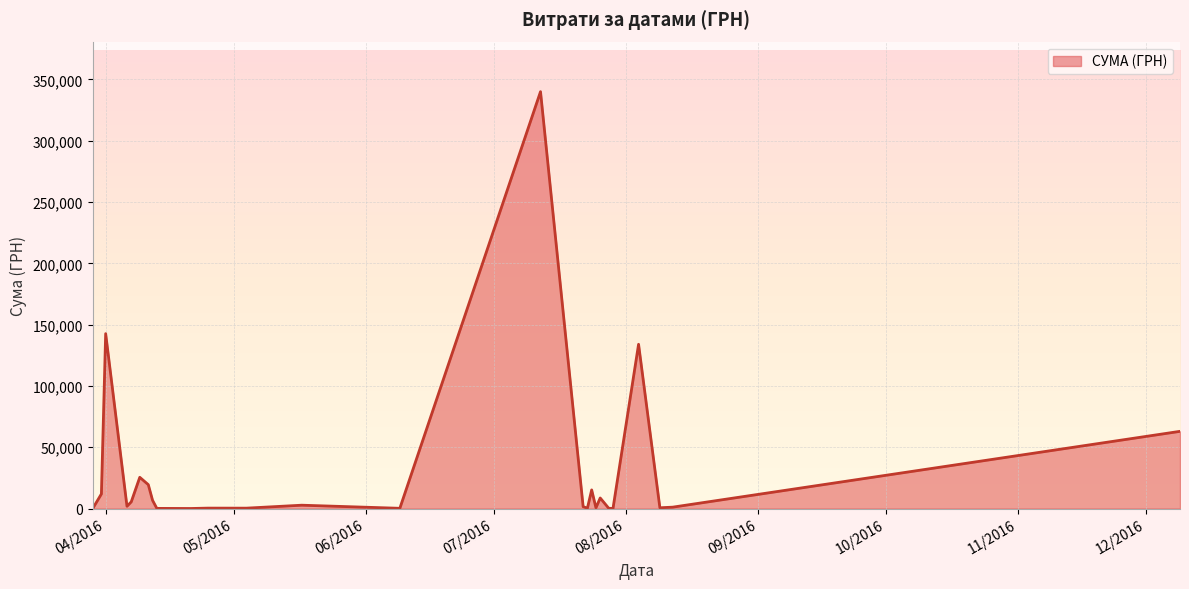

What is the maximum value shown in the chart?

340053.3